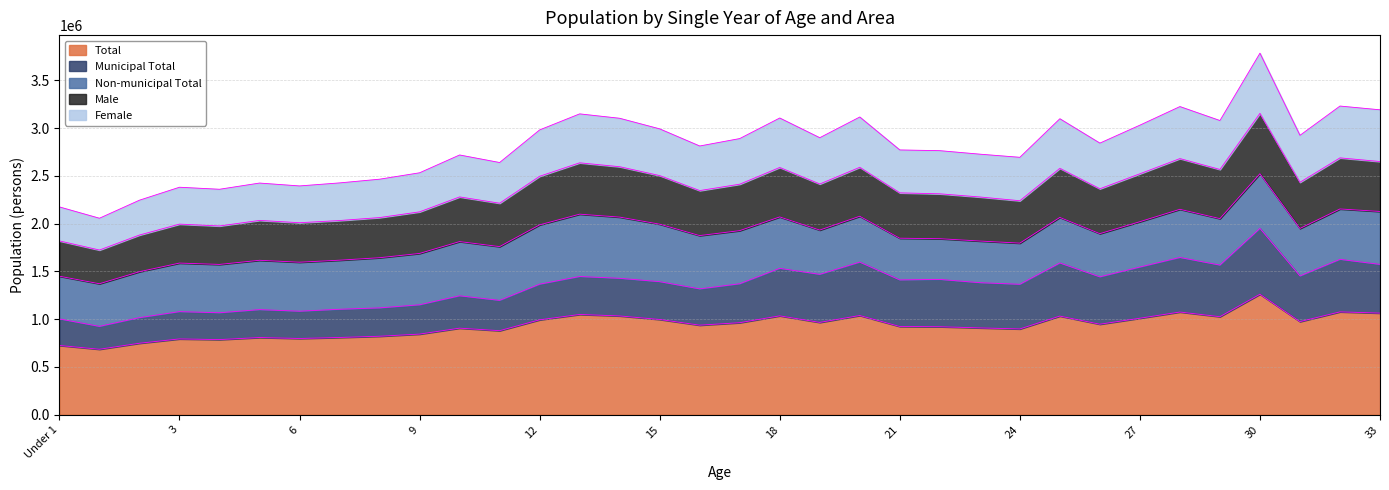

Is the value of Female at 1 greater than the value of Male at 28?

No